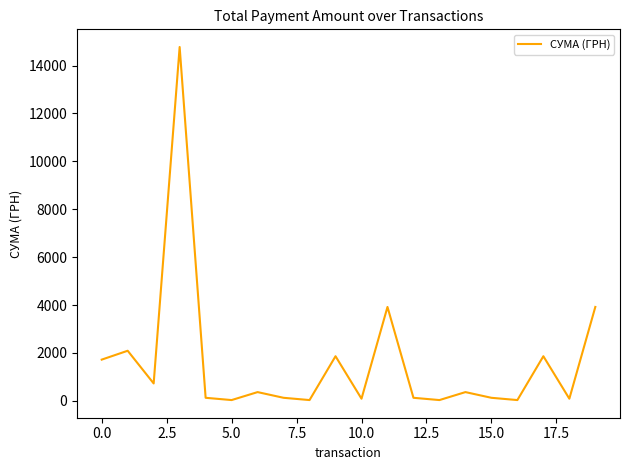

What is the difference between the maximum and minimum values?

14745.6